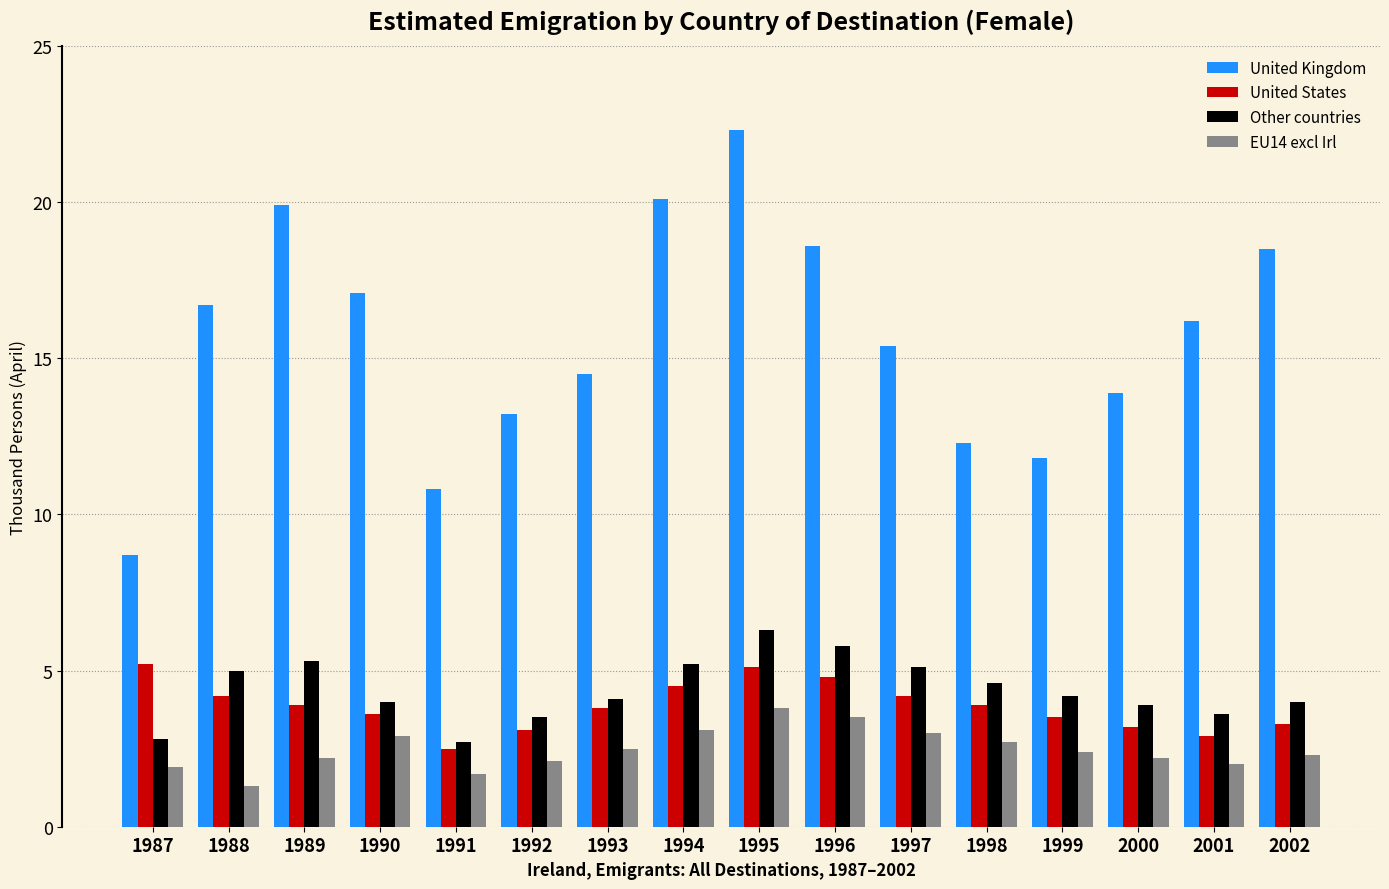

What is the minimum value shown in the chart?

1.3